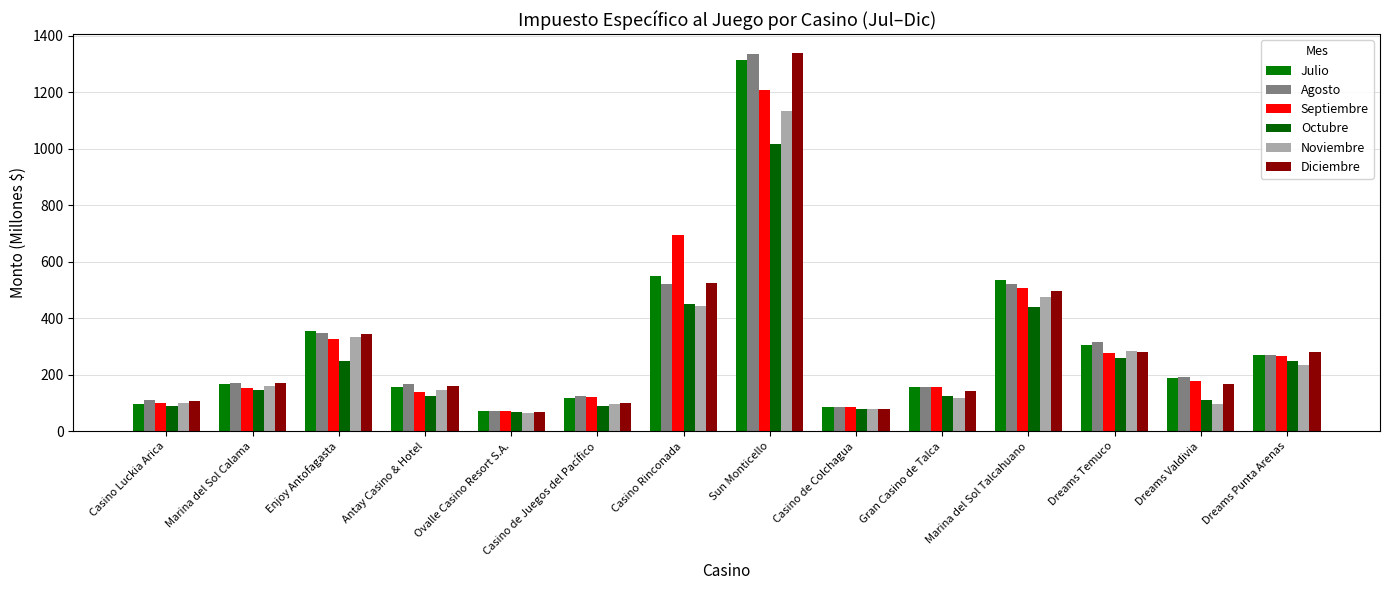

What is the label of the 4th bar from the left?

Antay Casino & Hotel